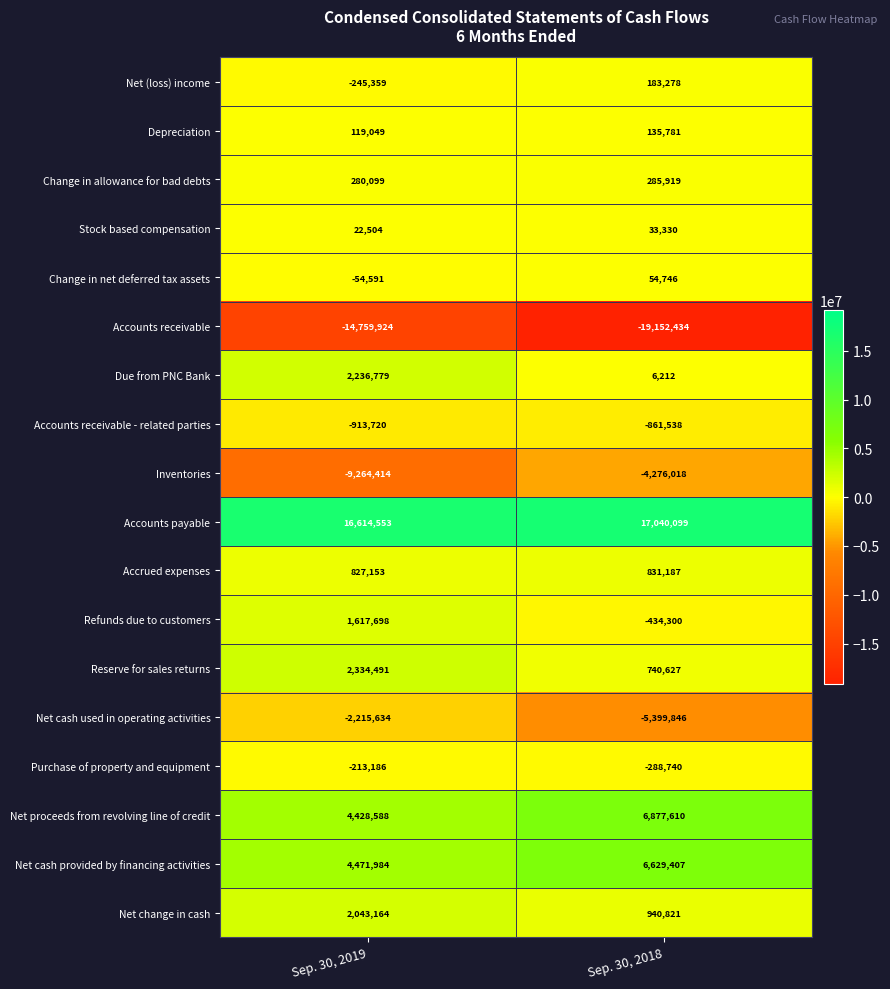

What is the minimum value shown in the chart?

-19152434